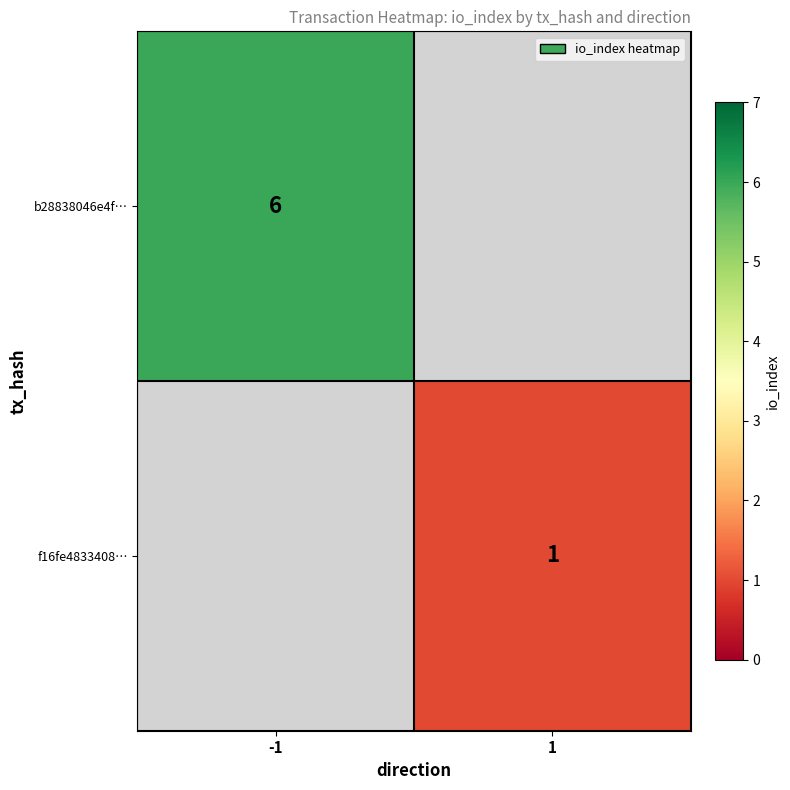

At how many categories does at least one series exceed 1?

1